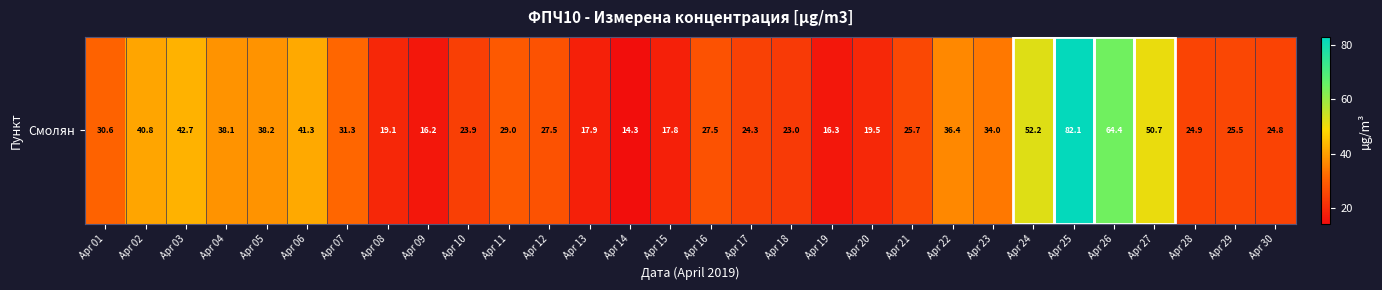

What is the difference between the maximum and minimum values?

67.8